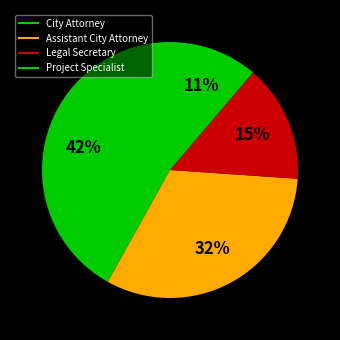

To the nearest percent, what percentage of the pie is Assistant City Attorney?

32%